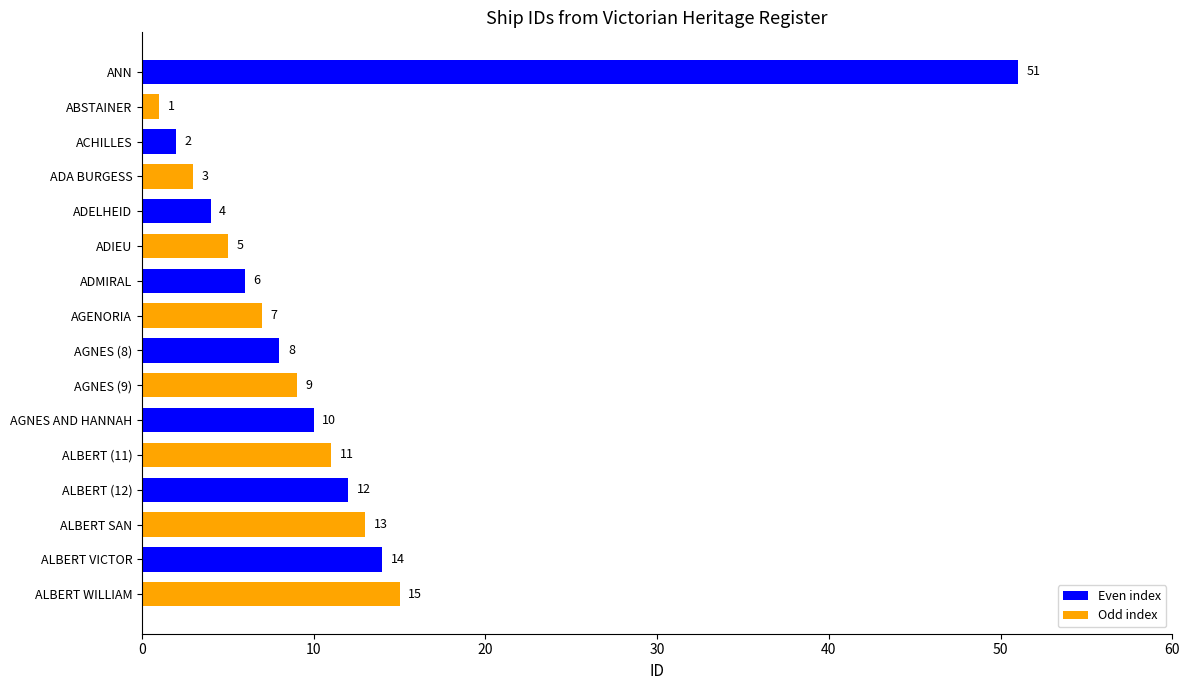

What is the value of the 3rd bar from the top?

2